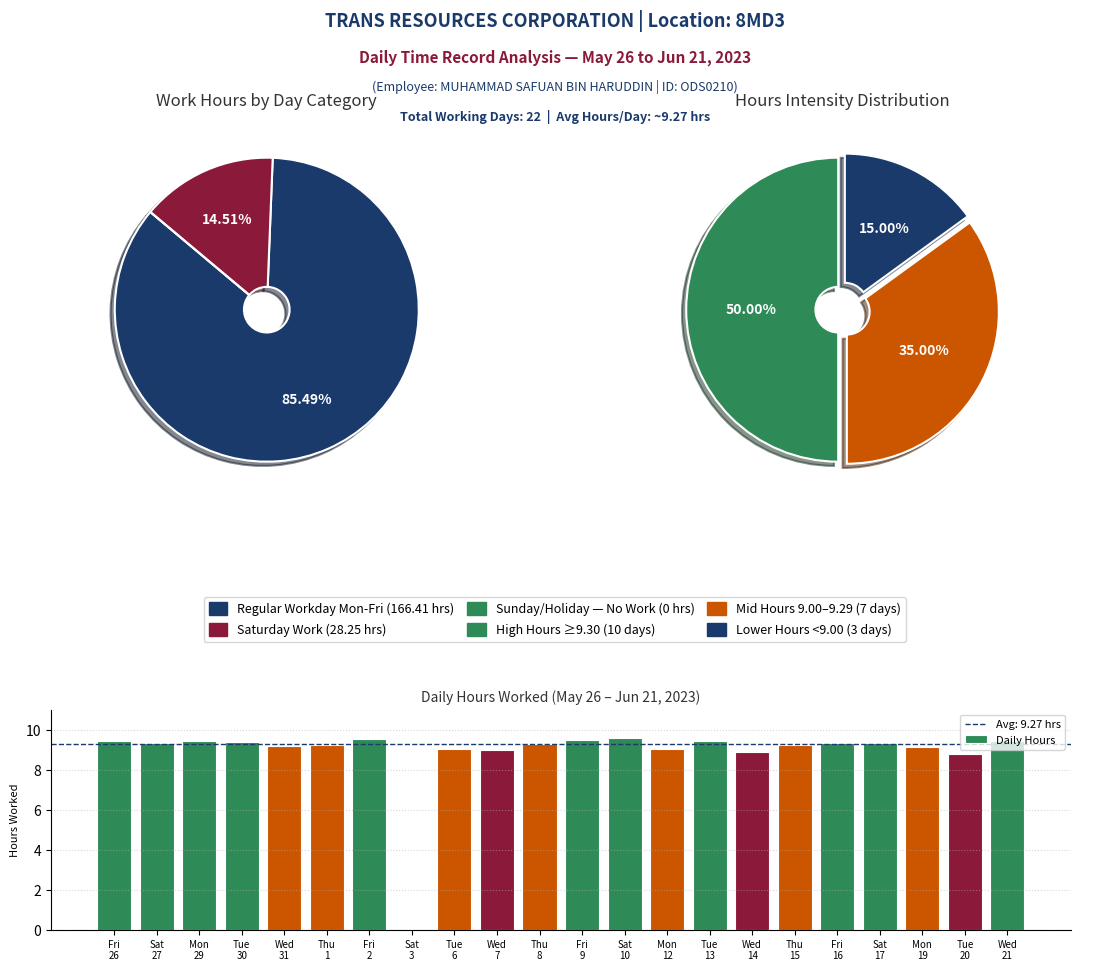

To the nearest percent, what portion does Mon 29 represent?

5%